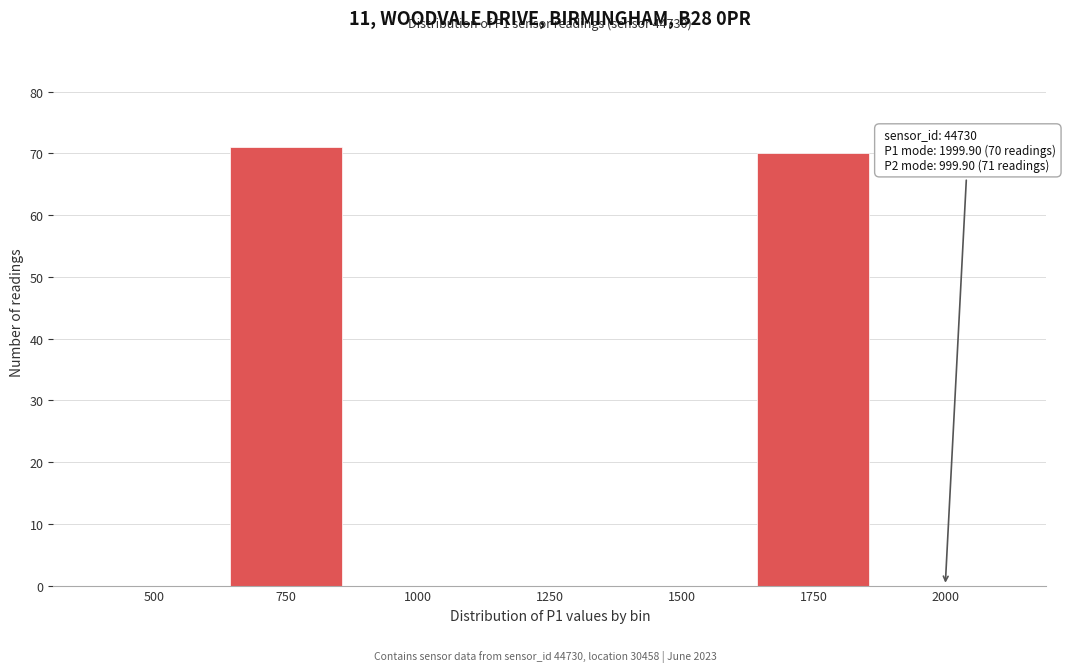

Reading left to right, what are all the values shown in this chart?

500=0	750=71	1000=0	1250=0	1500=0	1750=70	2000=0